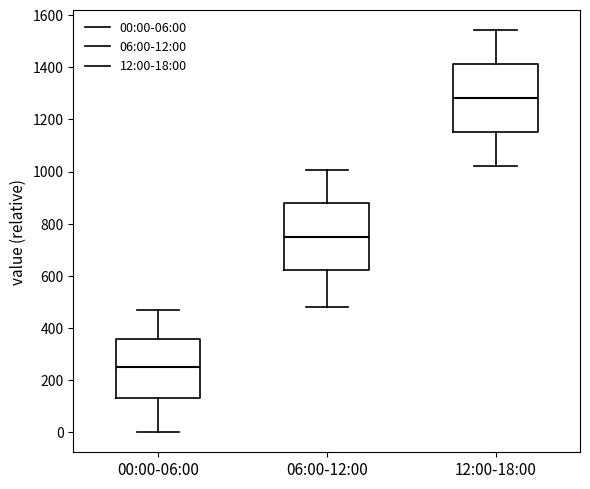

Which box has the highest median line?

12:00-18:00